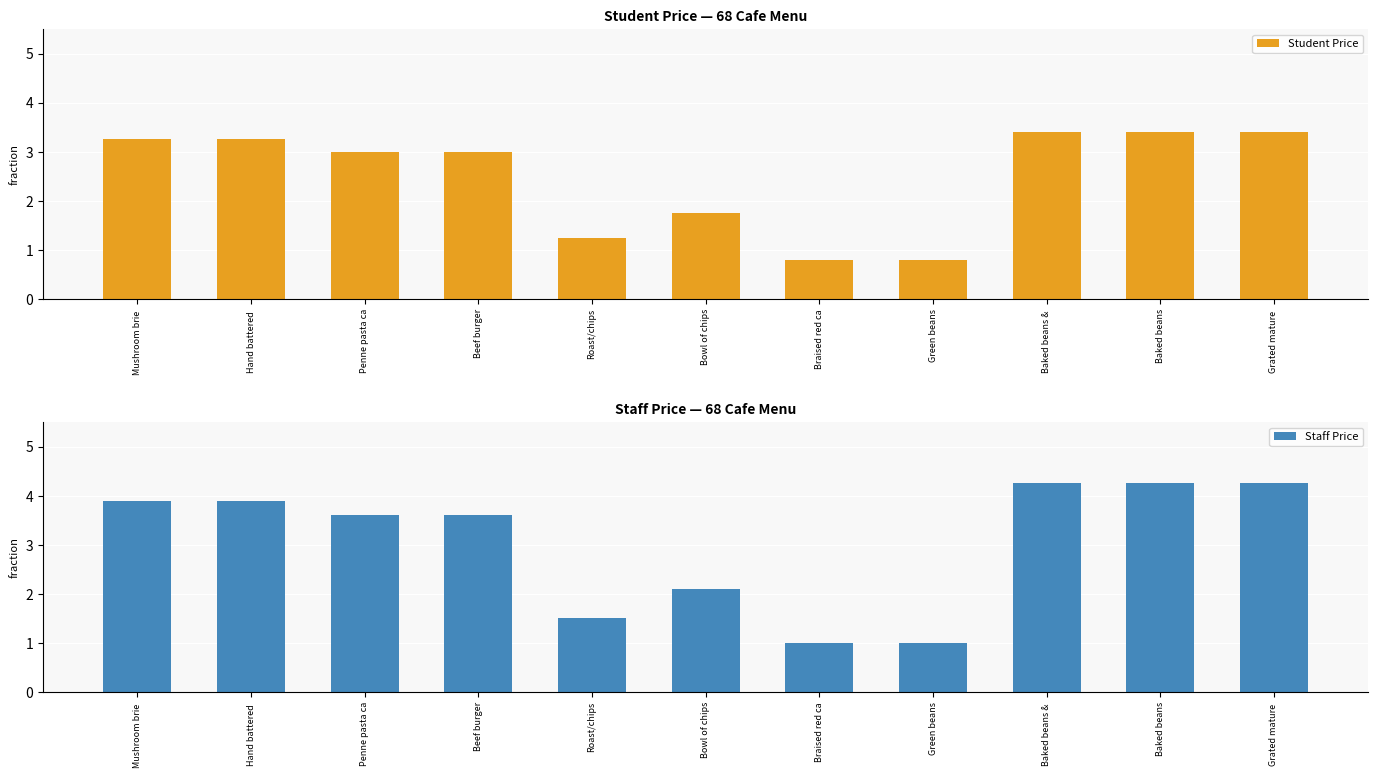

What is the minimum value shown in the chart?

0.8